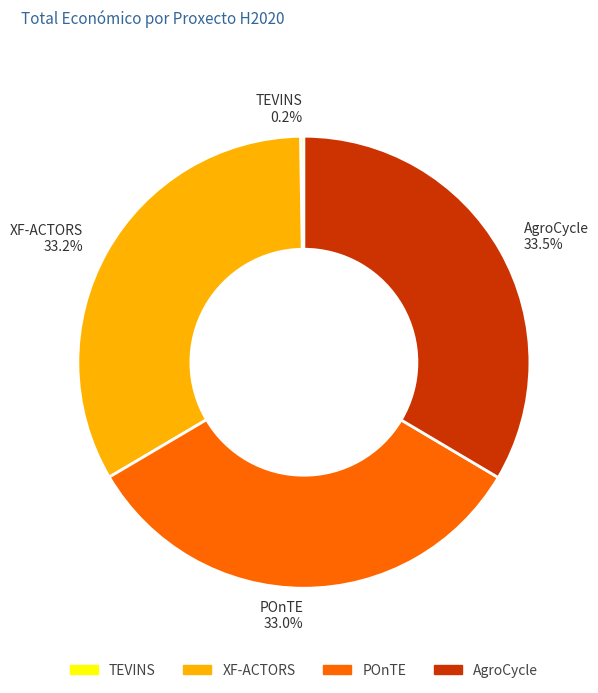

What is the ratio of the value at XF-ACTORS 33.2% to the value at AgroCycle 33.5%?

1.0